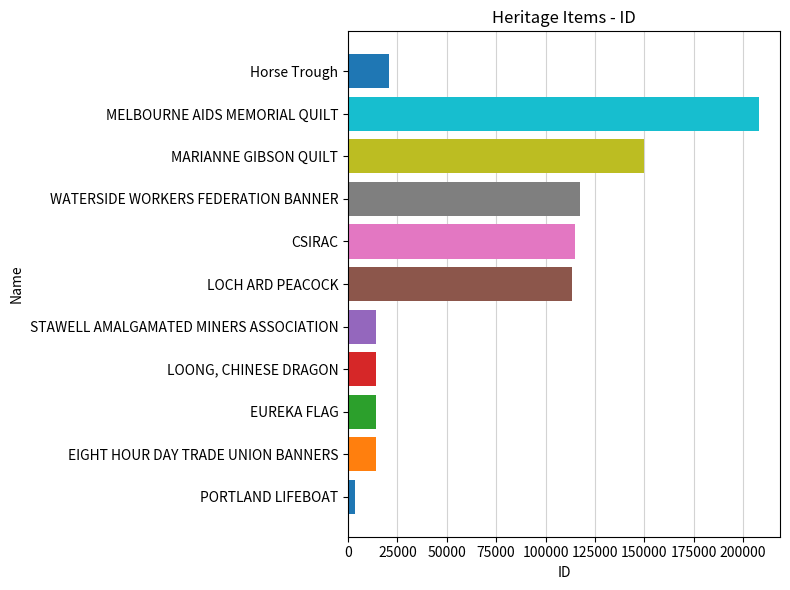

Rank the categories by value from highest to lowest.

MELBOURNE AIDS MEMORIAL QUILT, MARIANNE GIBSON QUILT, WATERSIDE WORKERS FEDERATION BANNER, CSIRAC, LOCH ARD PEACOCK, Horse Trough, STAWELL AMALGAMATED MINERS ASSOCIATION, LOONG, CHINESE DRAGON, EUREKA FLAG, EIGHT HOUR DAY TRADE UNION BANNERS, PORTLAND LIFEBOAT